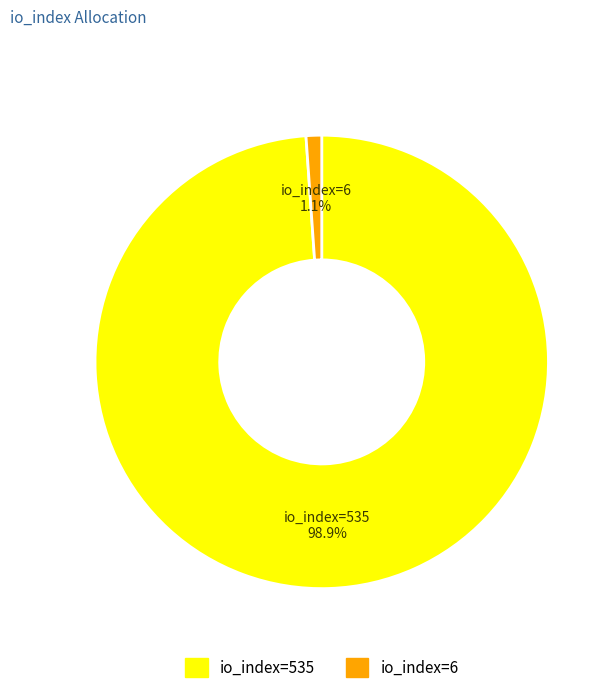

To the nearest percent, what is the difference between the largest and smallest slice percentages?

98%